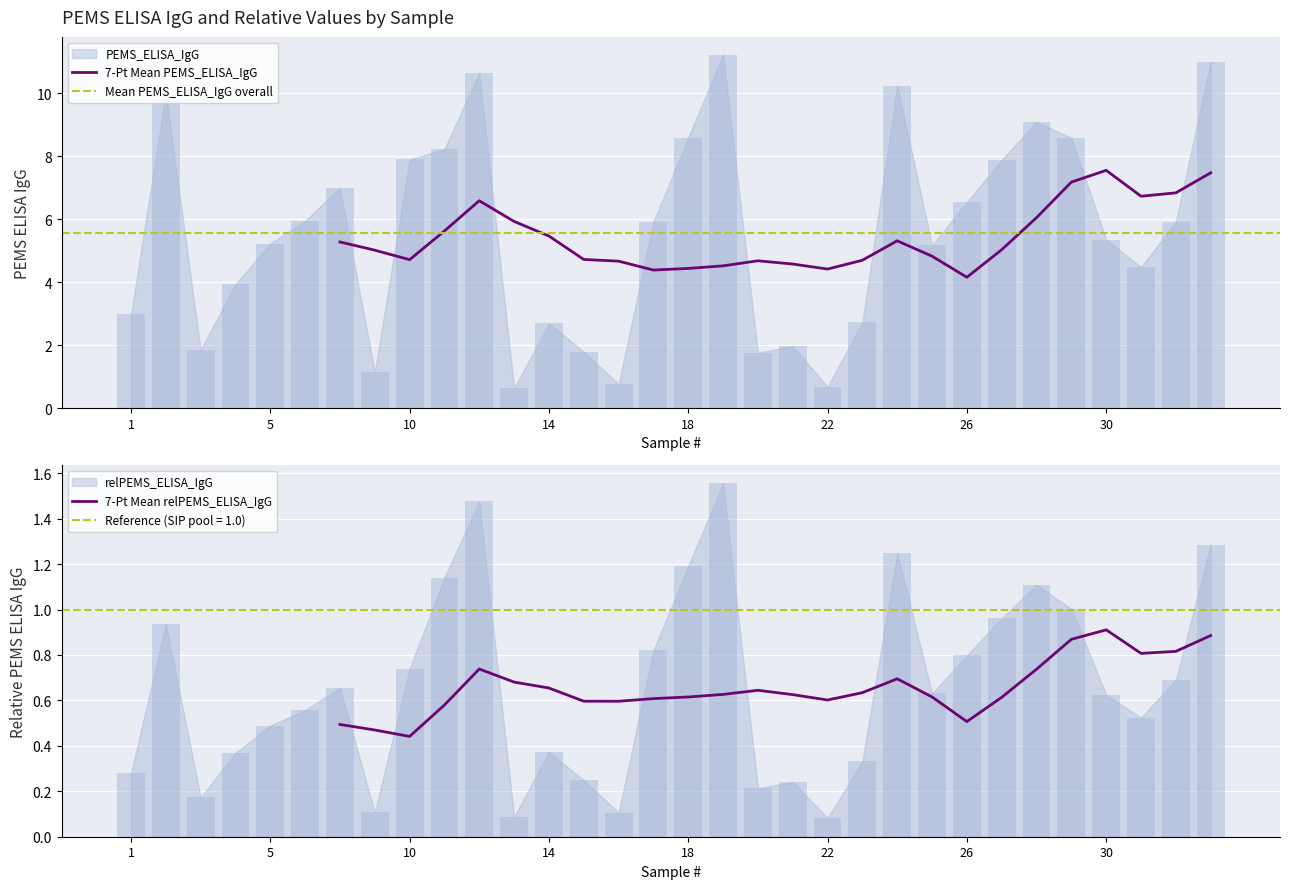

Which series has the largest total across all categories?

PEMS_ELISA_IgG